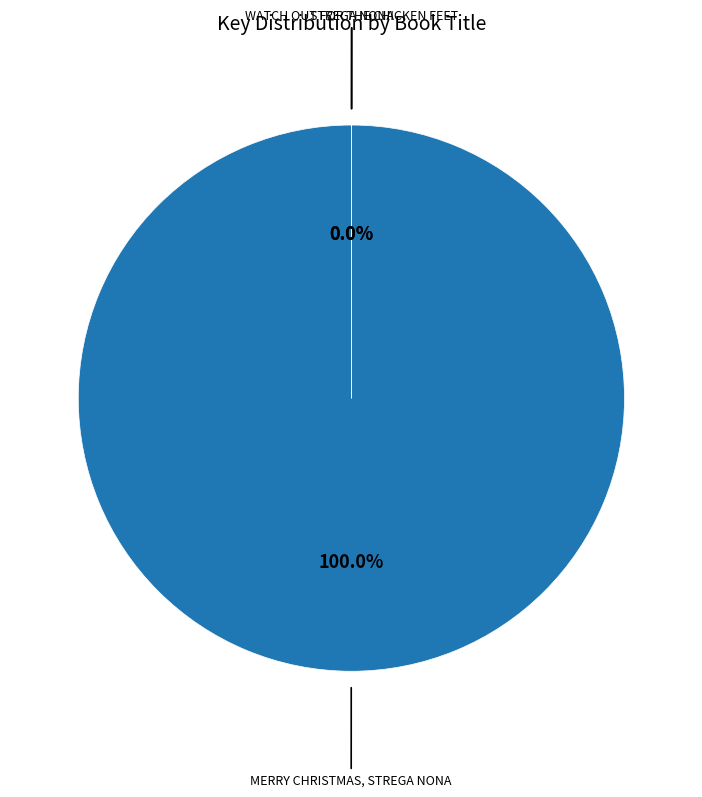

Is there any slice that represents more than half of the pie?

Yes